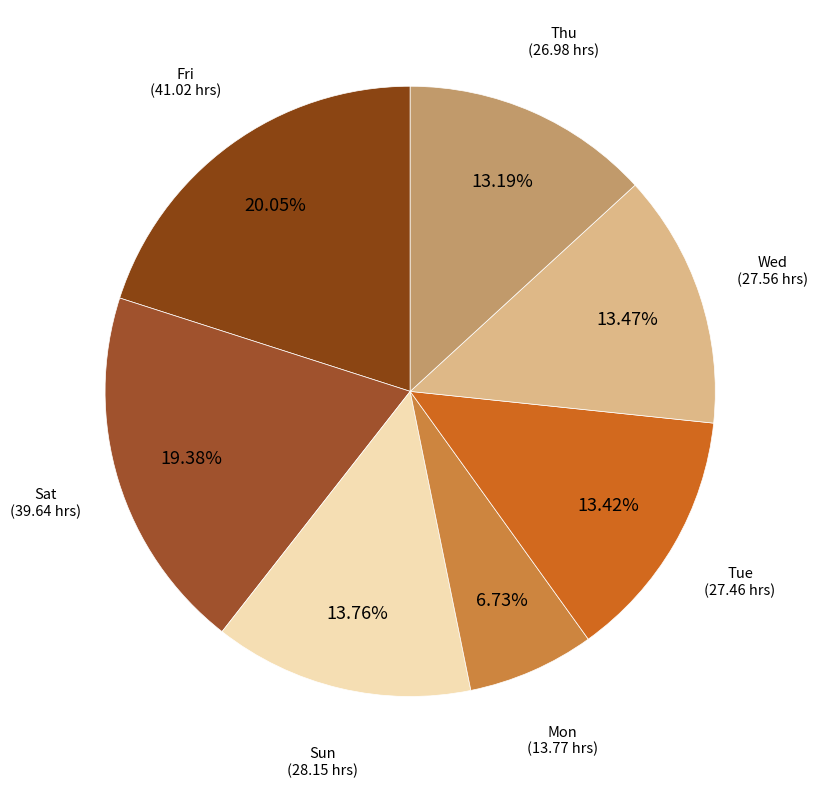

Which slice is the smallest?

Mon